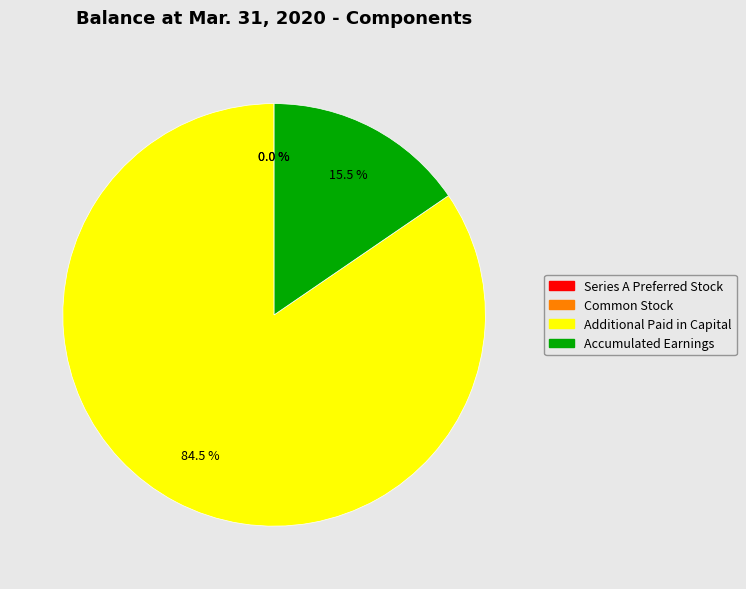

What portion of the pie excludes Accumulated Earnings?

84.5%